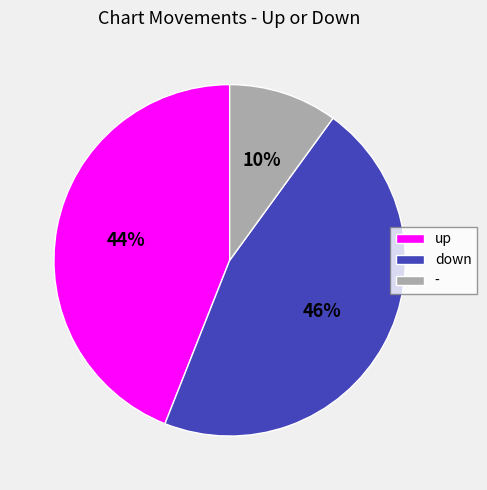

How many segments does this pie chart have?

3